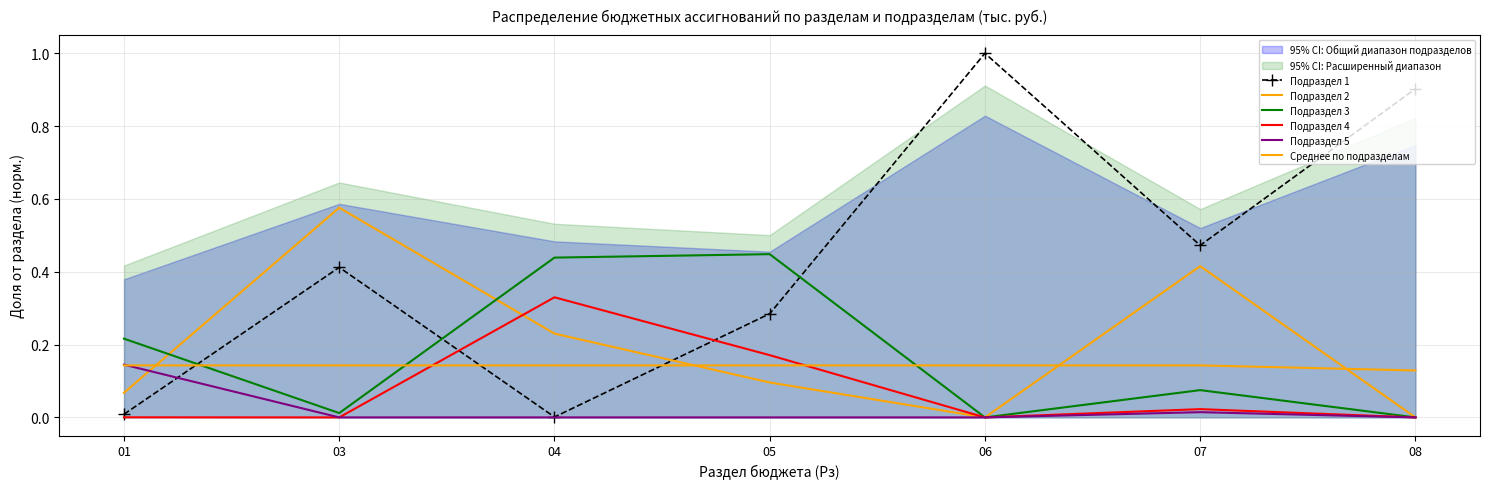

What are all the series names shown in the legend?

Подраздел 1, Подраздел 2, Подраздел 3, Подраздел 4, Подраздел 5, Среднее по подразделам